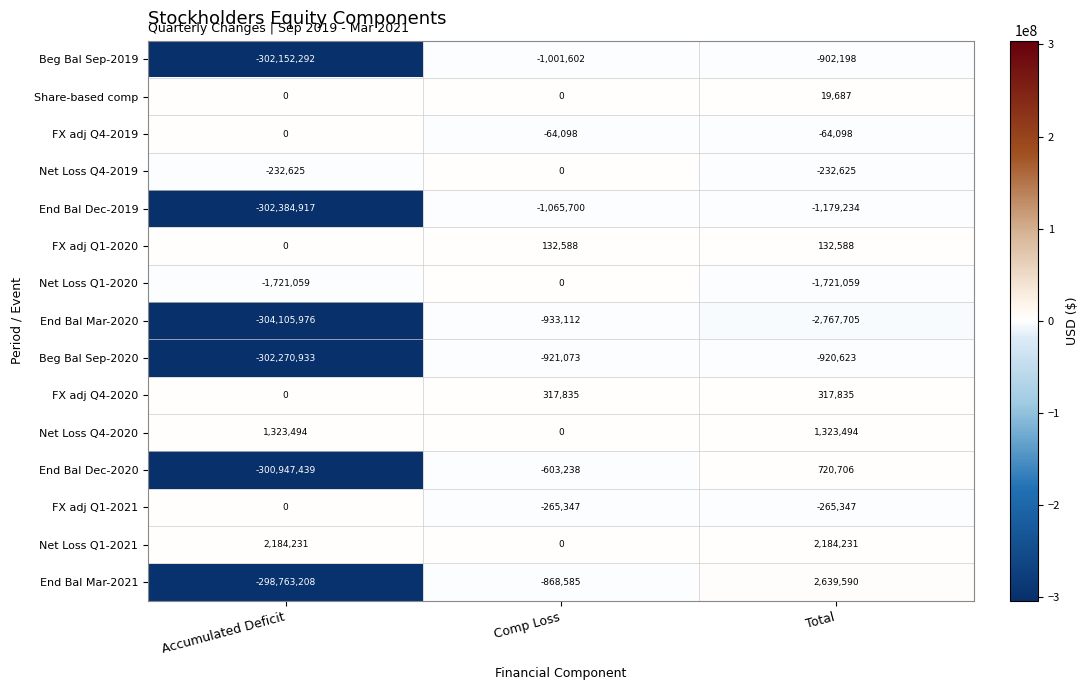

At which category is the sum across all series the highest?

Total